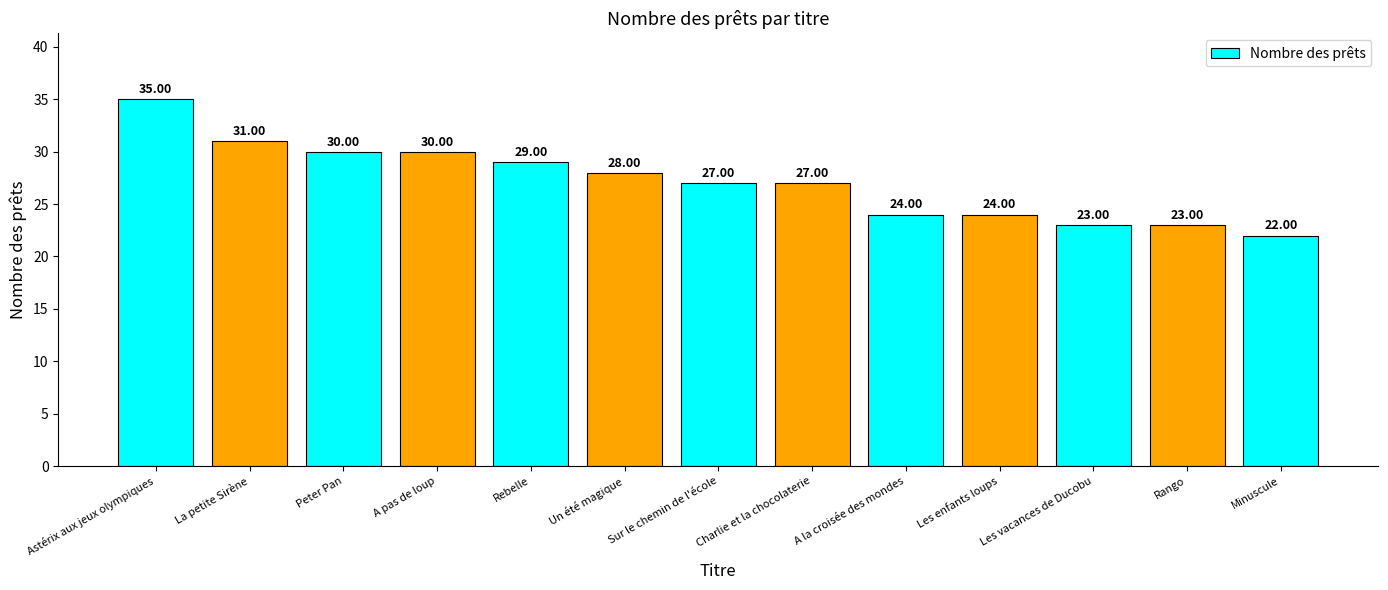

Which label corresponds to the smallest value in the chart?

Minuscule